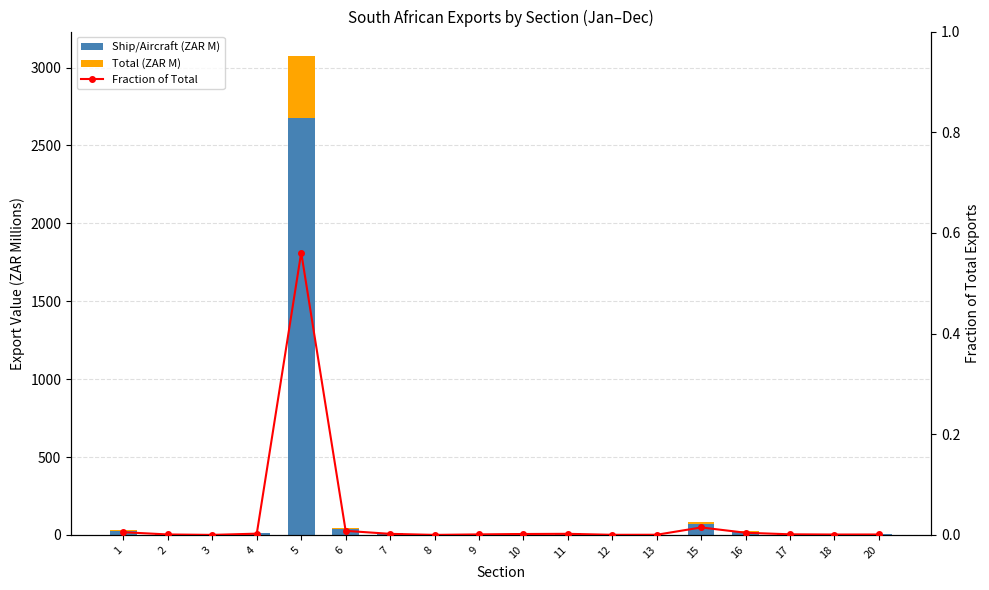

What is the approximate value of Total (ZAR M) at 2?

0.6